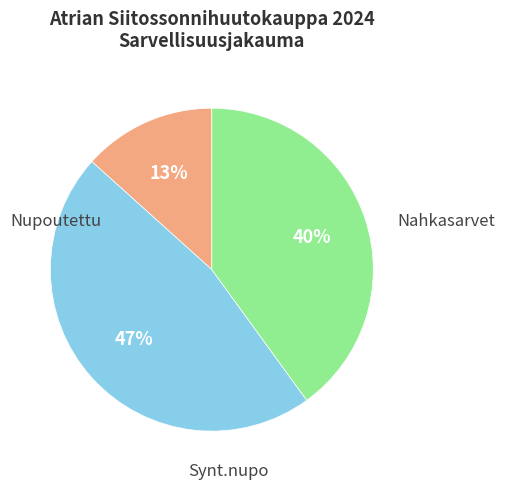

Does any single category account for the majority?

No